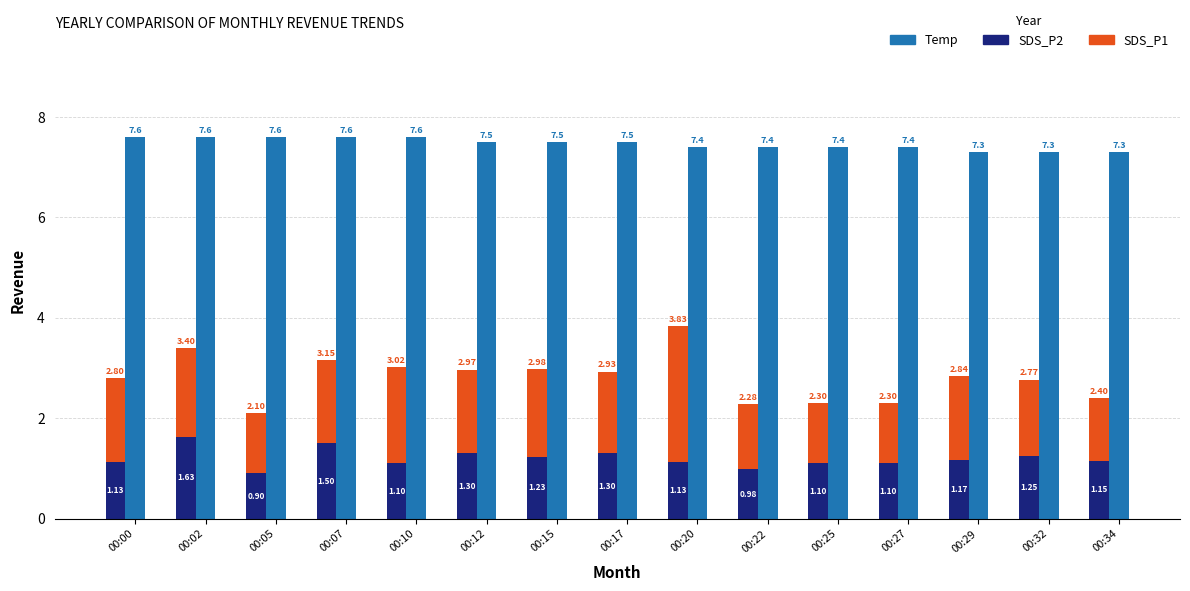

At how many categories does at least one series exceed 1?

15